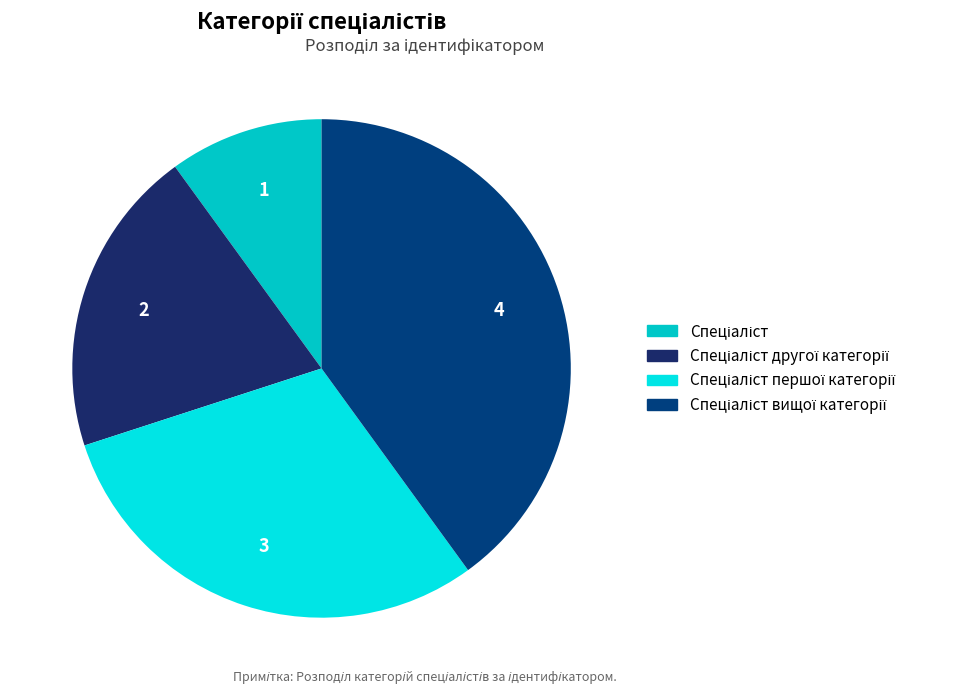

What is the total percentage of Спеціаліст першої категорії and Спеціаліст?

40.0%